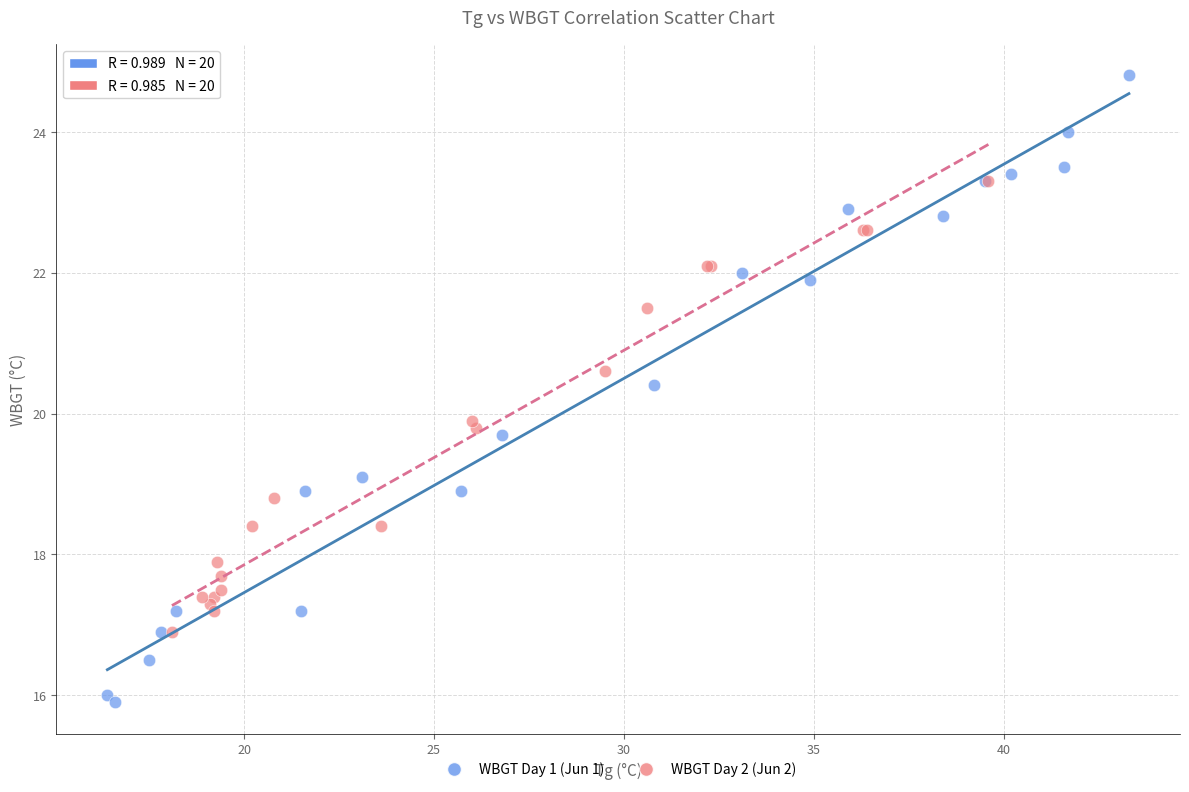

Which series contains the lowest Y value?

WBGT Day 1 (Jun 1)